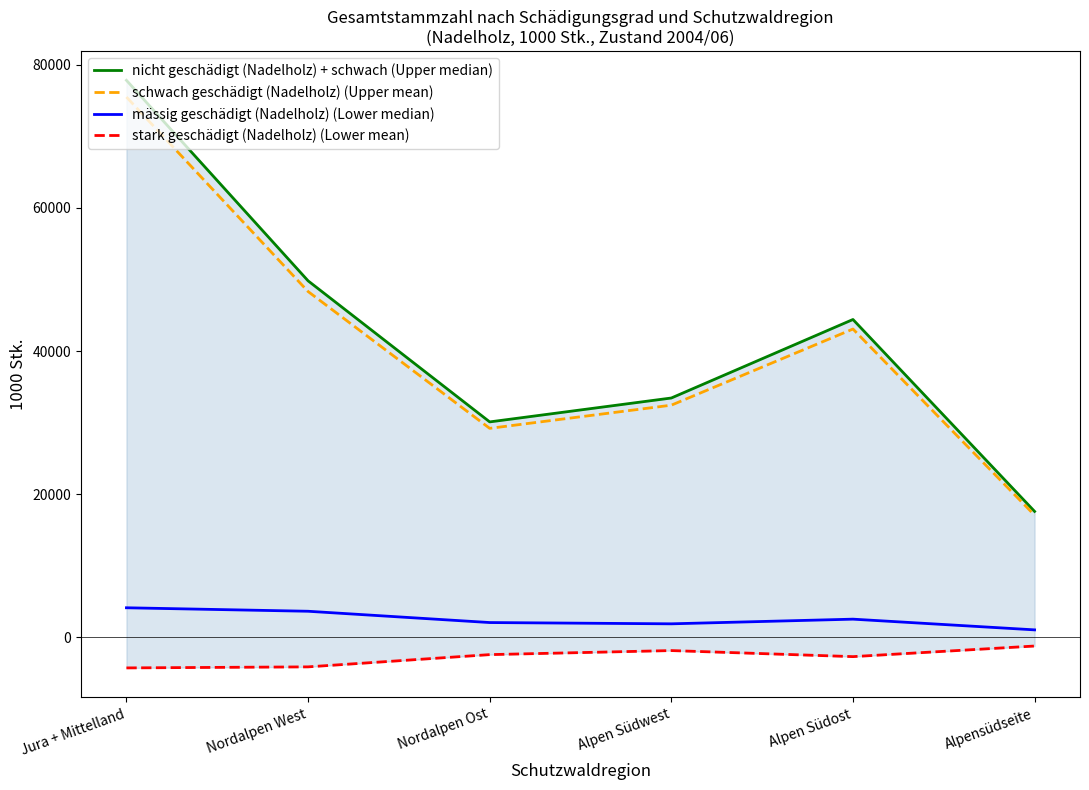

Which has a higher value, Nordalpen West or Alpensüdseite?

Nordalpen West